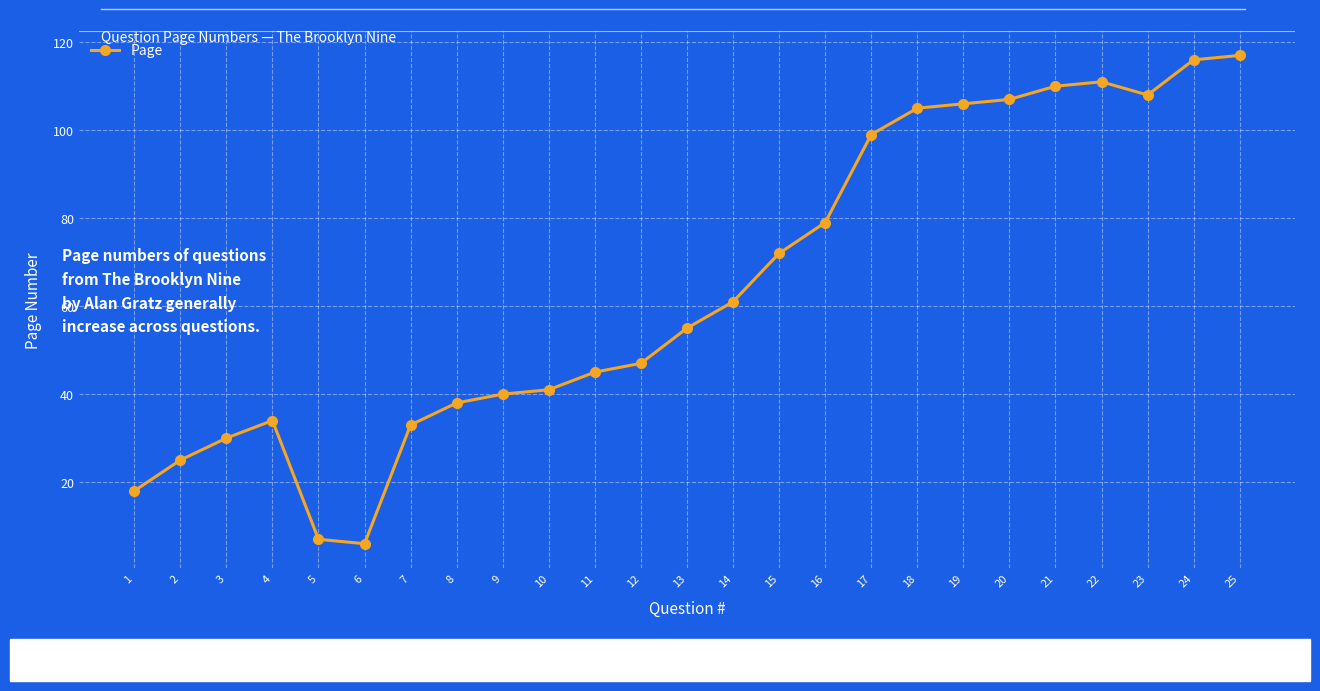

What is the difference between the maximum and minimum values?

111